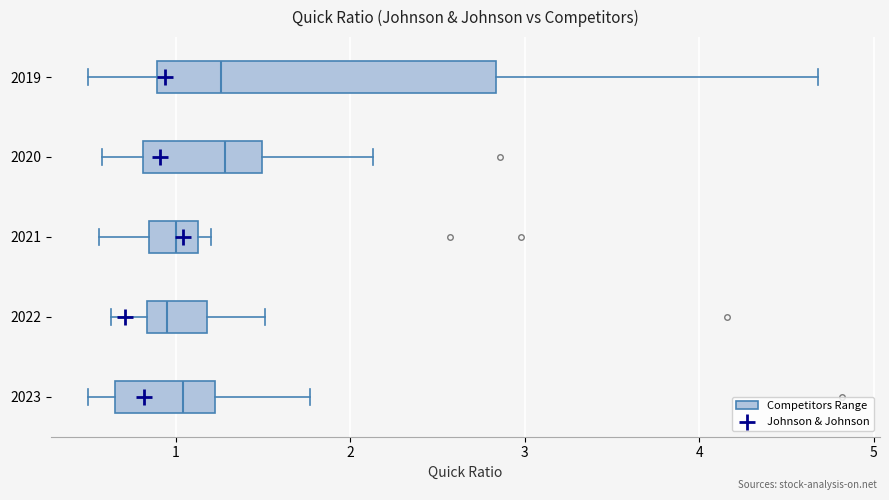

Reading bottom to top, transcribe this box plot: for each box, give where its median line is, the range the box spans, and where its two whiskers end, as read against the x-axis. The values are not printed on the chart, so give them approximately, as read against the axis.

2023: median 1.0, box 0.7 to 1.2, whiskers 0.5 to 1.8
2022: median 1.0, box 0.8 to 1.2, whiskers 0.6 to 1.5
2021: median 1.0, box 0.8 to 1.1, whiskers 0.6 to 1.2
2020: median 1.3, box 0.8 to 1.5, whiskers 0.6 to 2.1
2019: median 1.3, box 0.9 to 2.8, whiskers 0.5 to 4.7